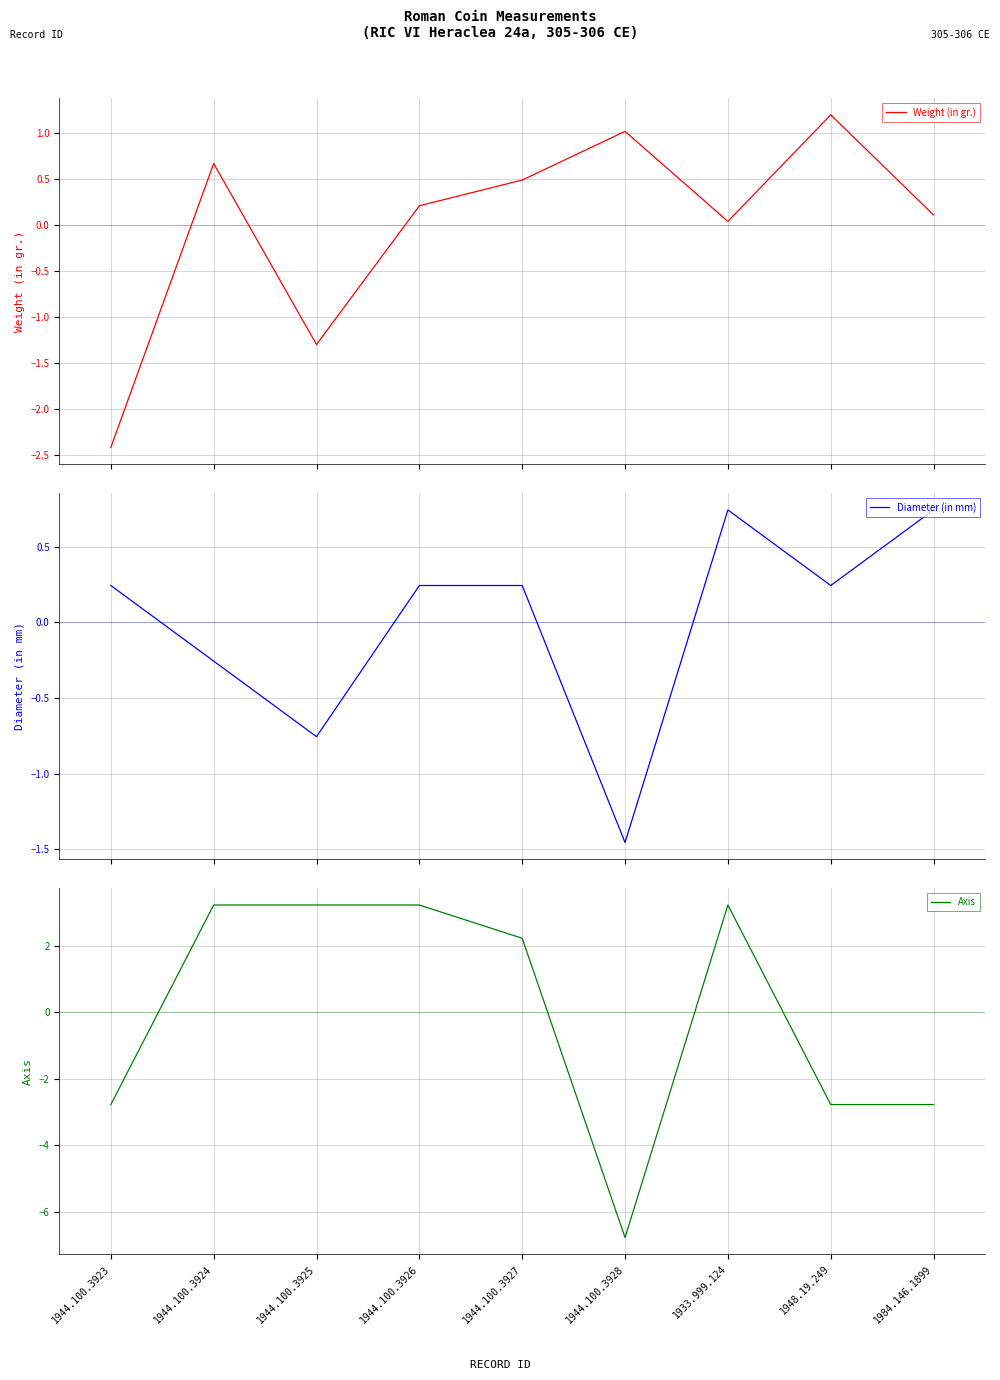

What is the maximum value shown in the chart?

3.2